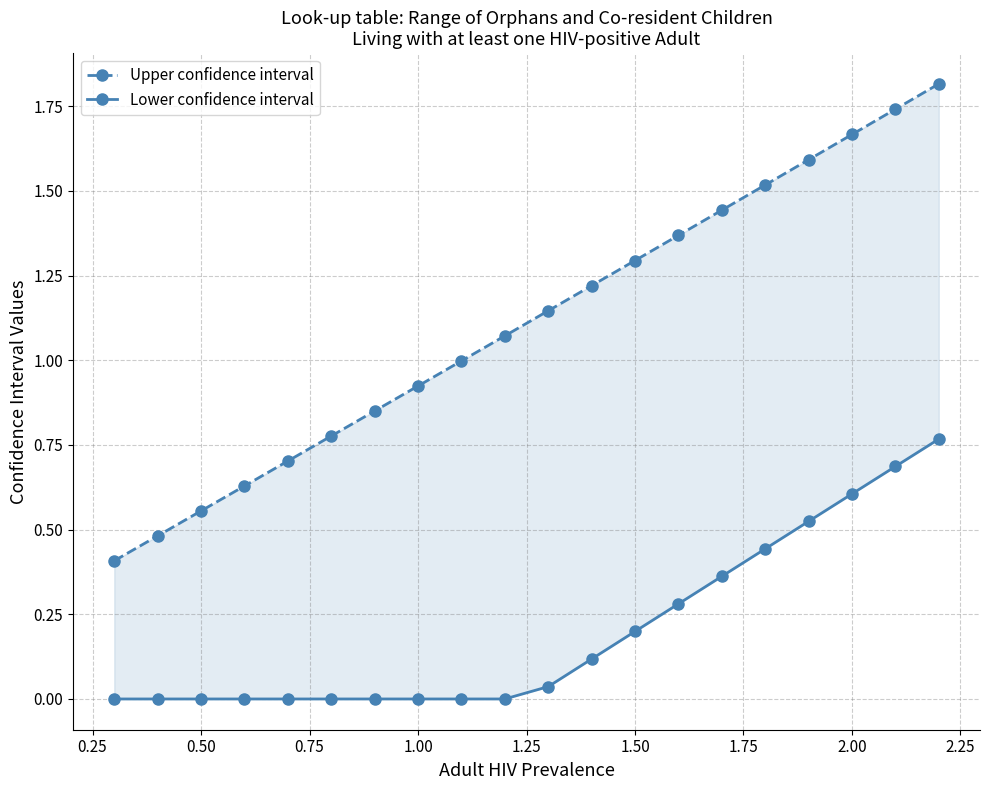

True or false: Upper confidence interval and Lower confidence interval cross at least once.

False